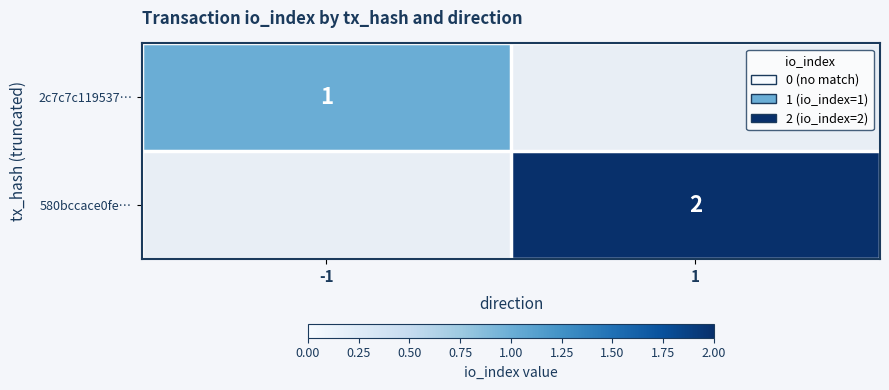

Which category has the lowest value across all series?

-1